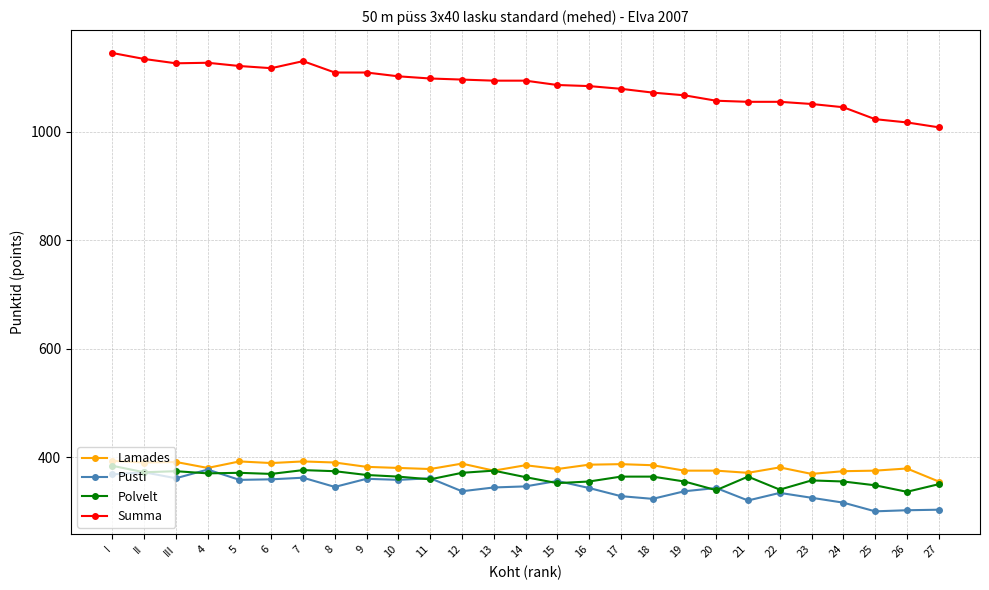

Is it true that Pusti equals 171 at 27?

False